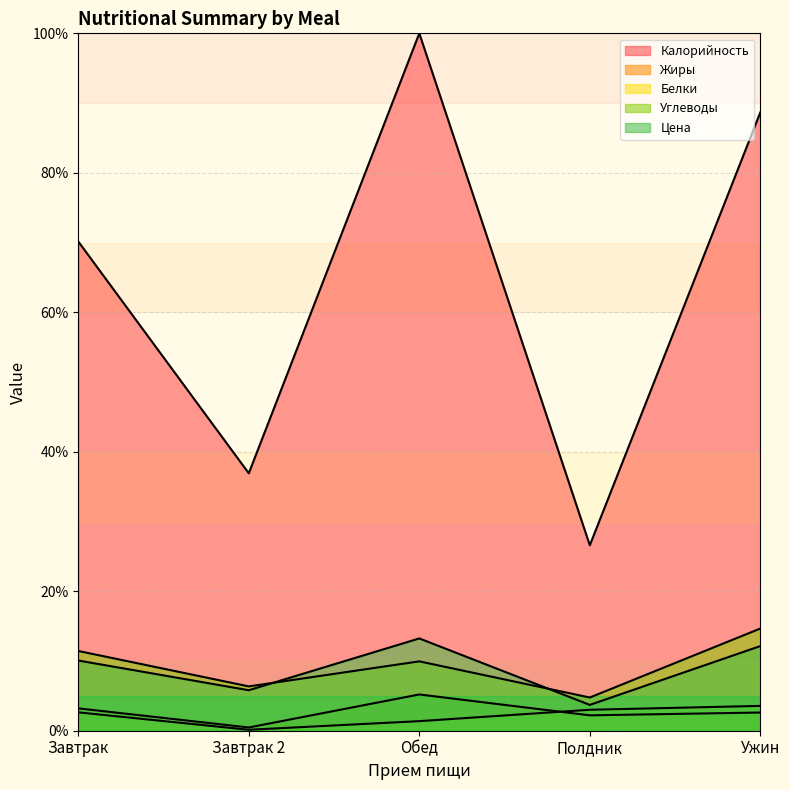

Is the value of Углеводы at Полдник greater than the value of Белки at Ужин?

Yes